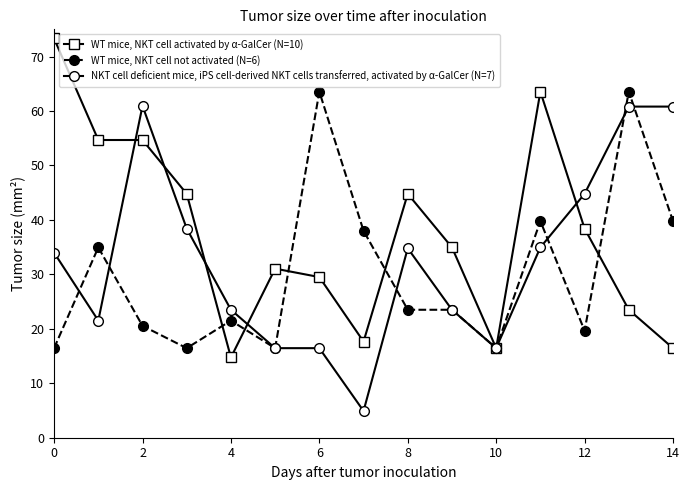

How many data points in WT mice, NKT cell activated by α-GalCer (N=10) are above 34?

8